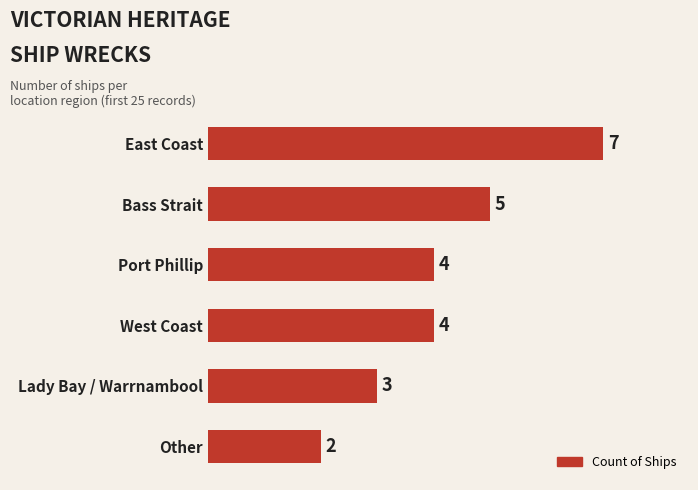

Count the number of data series in this chart.

1